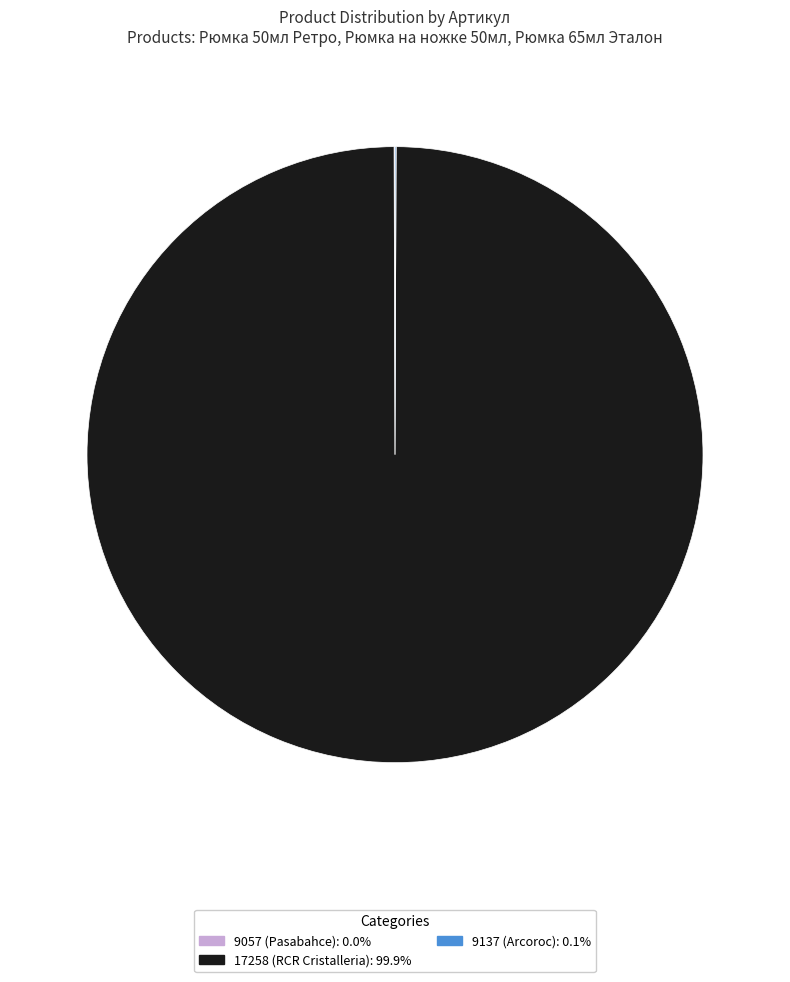

Does any single category account for the majority?

Yes